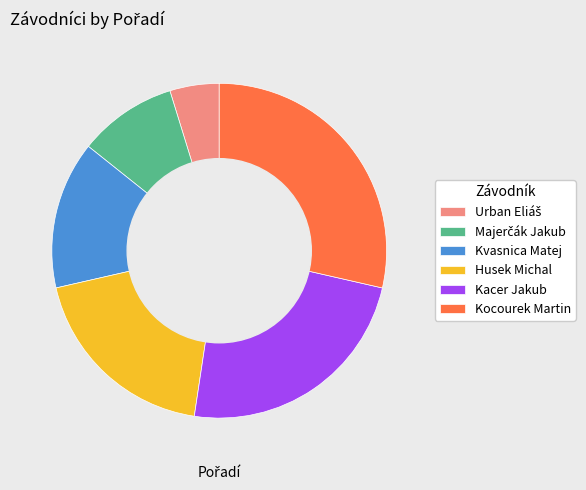

How many segments does this pie chart have?

6